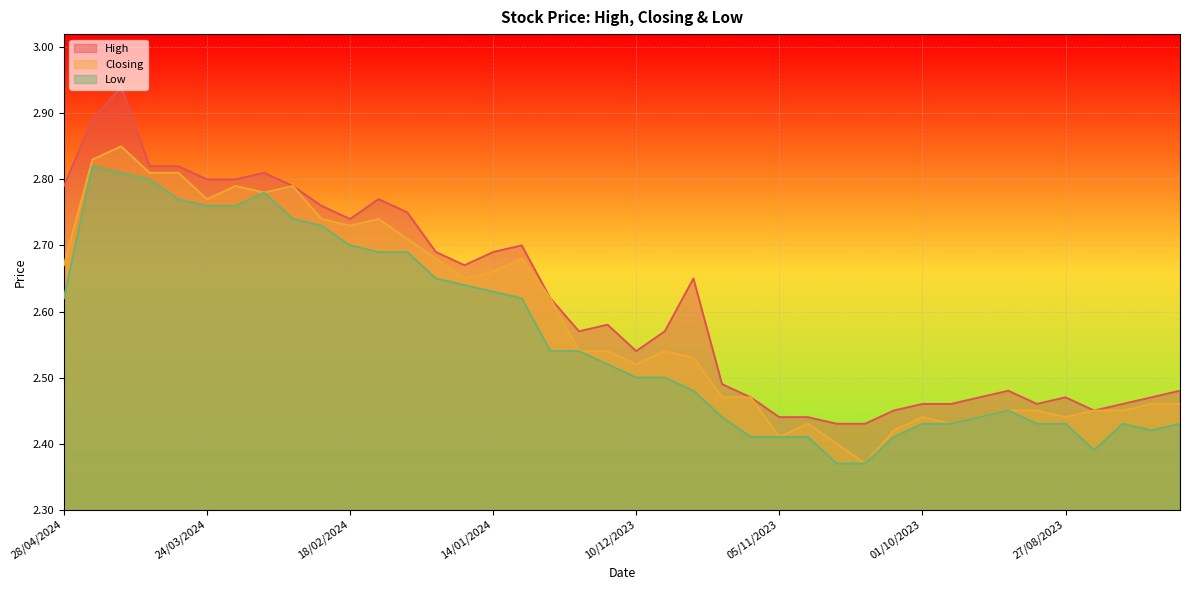

How many categories are shown in the chart?

40